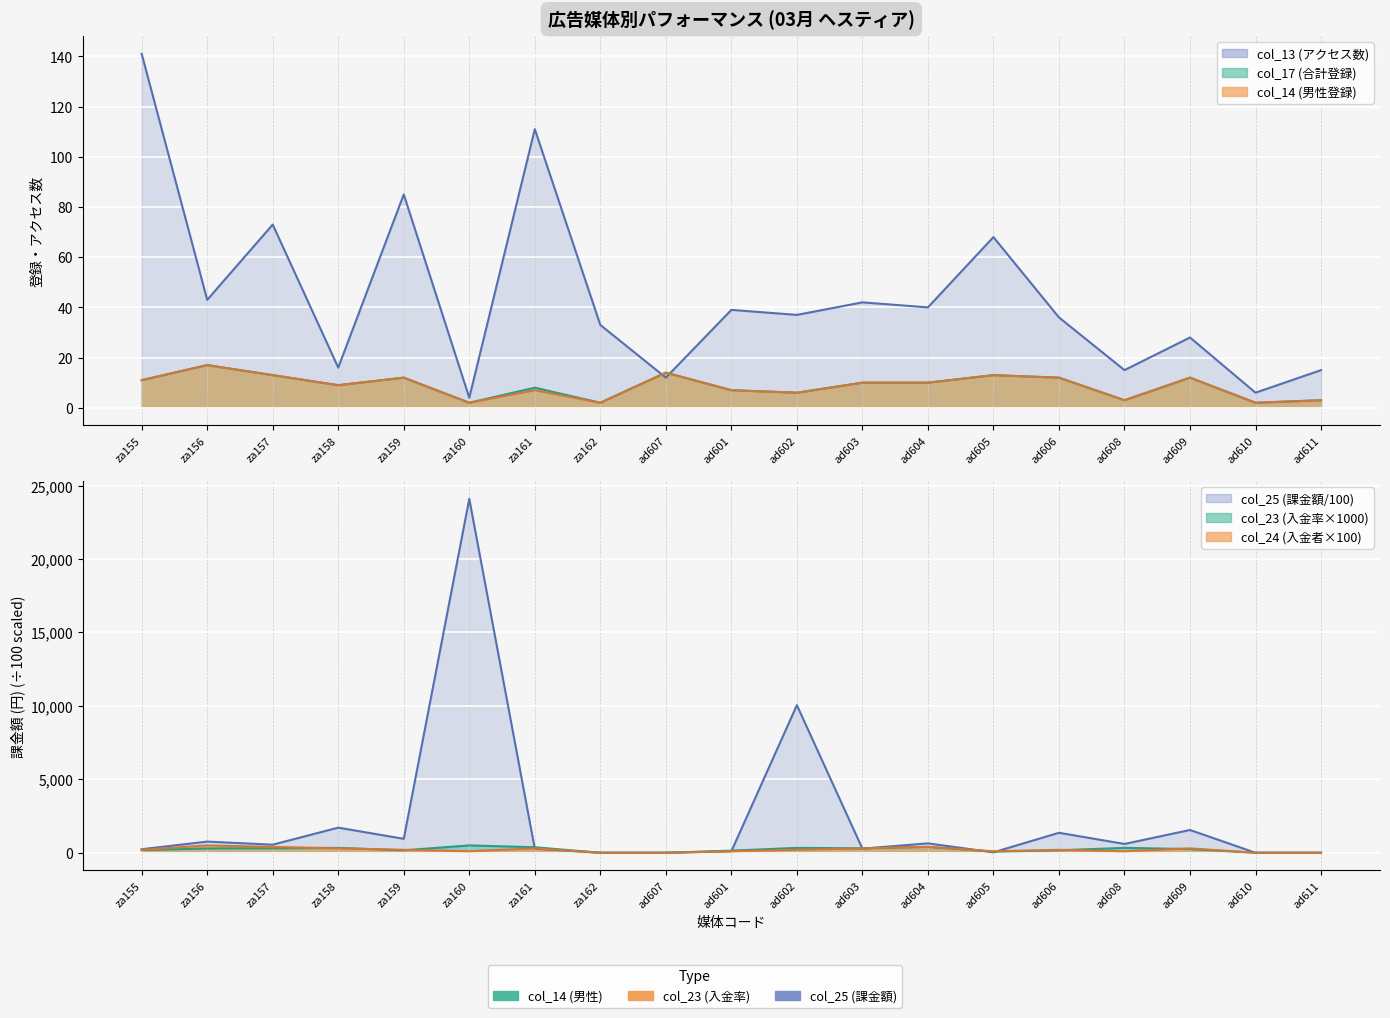

Between za156 and za162, which is larger?

za156